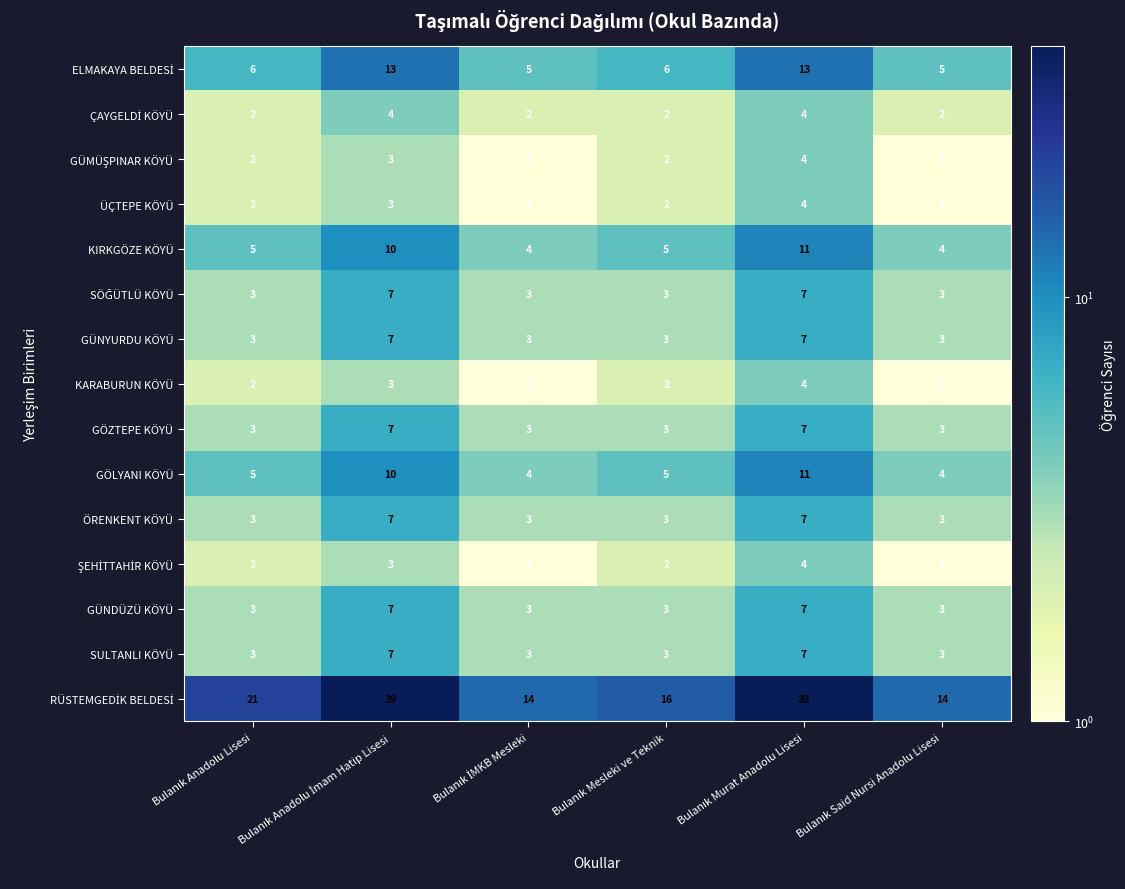

What is the maximum value shown in the chart?

39